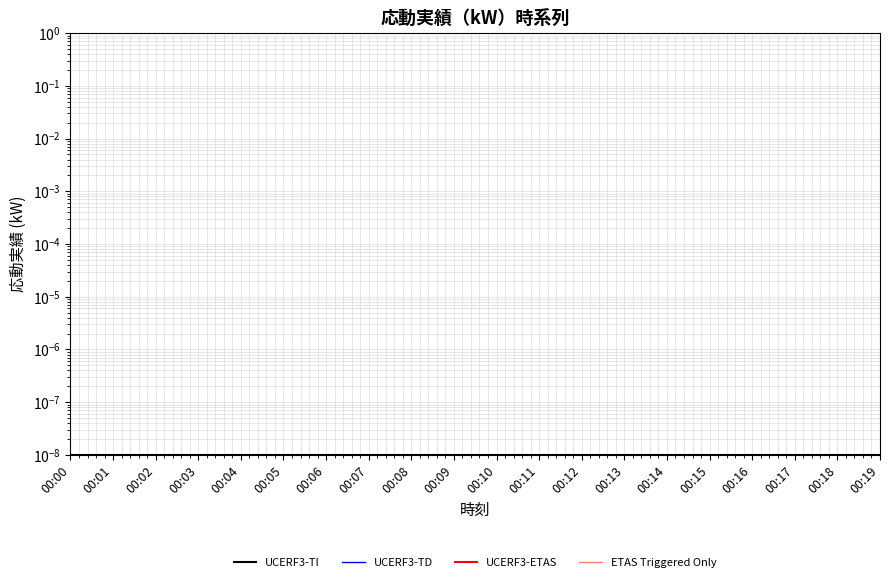

What are all the series names shown in the legend?

UCERF3-TI, UCERF3-TD, UCERF3-ETAS, ETAS Triggered Only